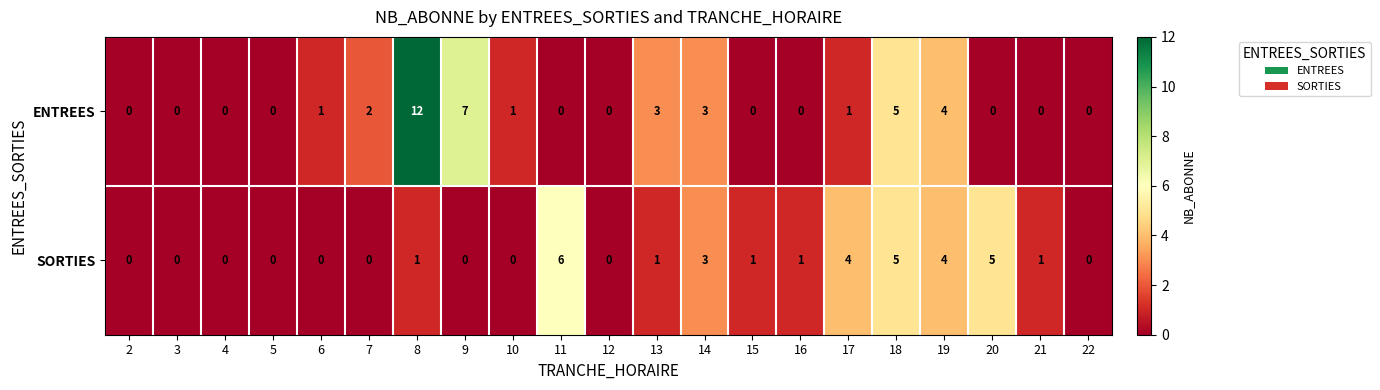

Rank the series by their maximum value, from lowest to highest.

SORTIES, ENTREES